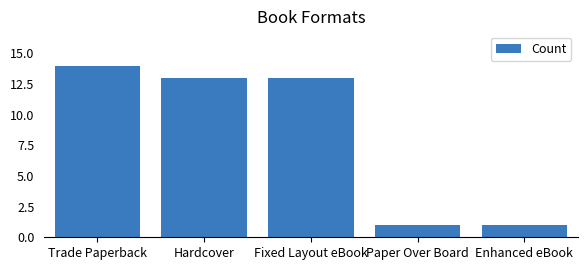

What is the minimum value shown in the chart?

1